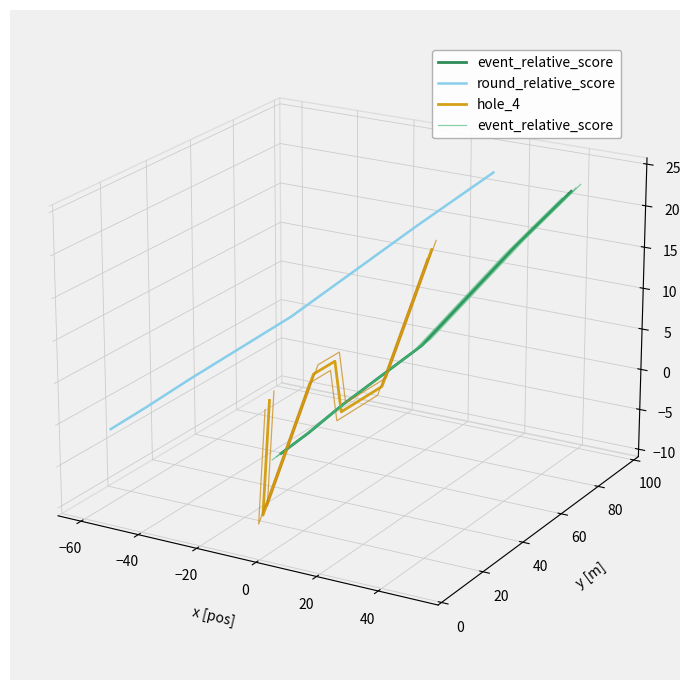

True or false: hole_4 has a value of -0.0 at 0.

False